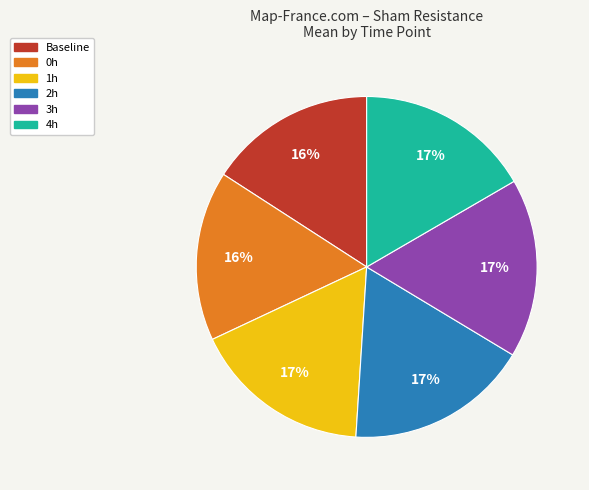

Is there any slice that represents more than half of the pie?

No